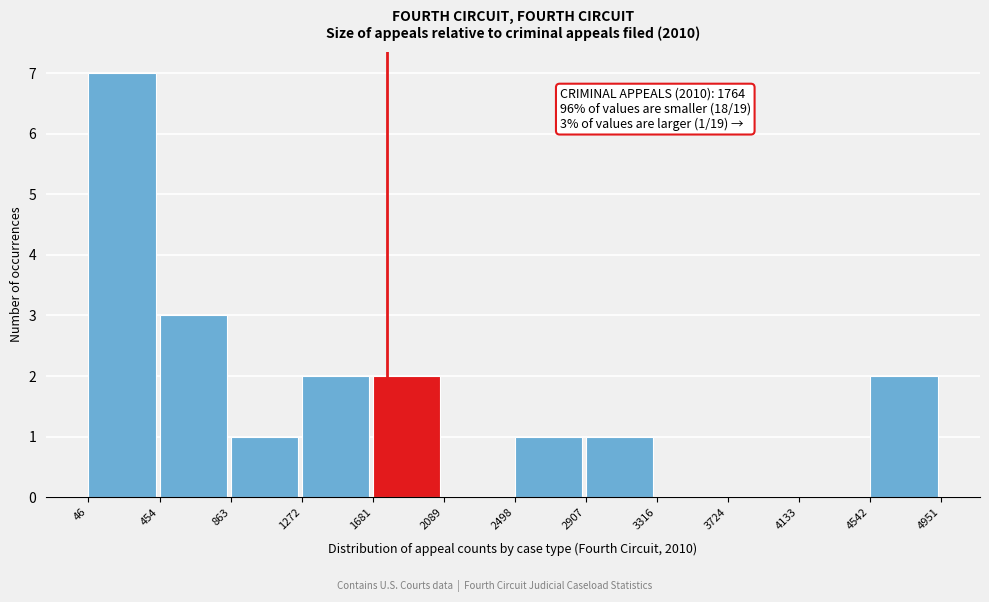

Which range on the x-axis has the tallest bar?

46 to 454